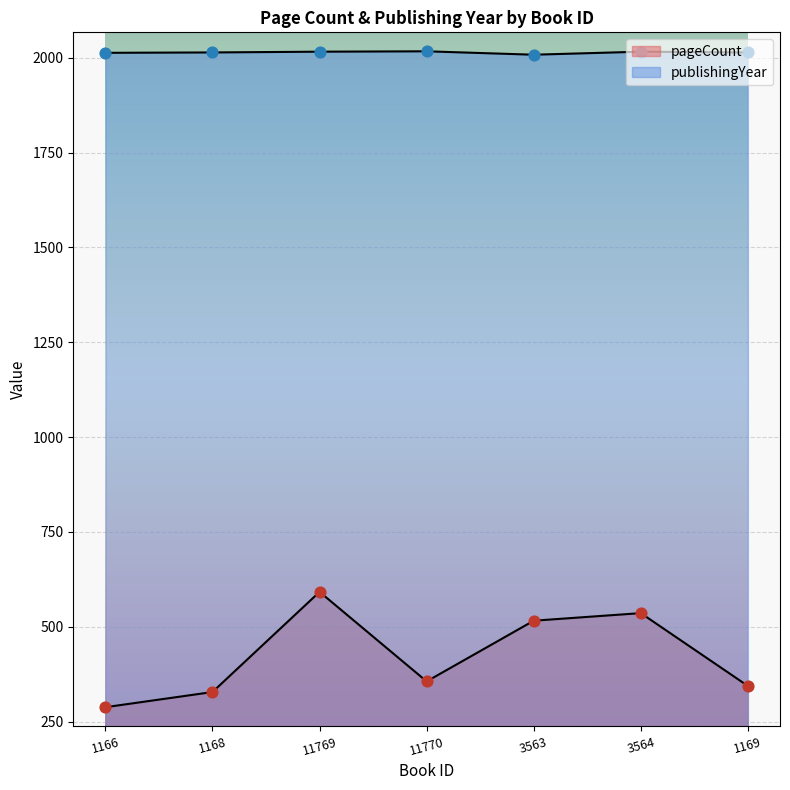

What is the total value across all series at 3564?

2552